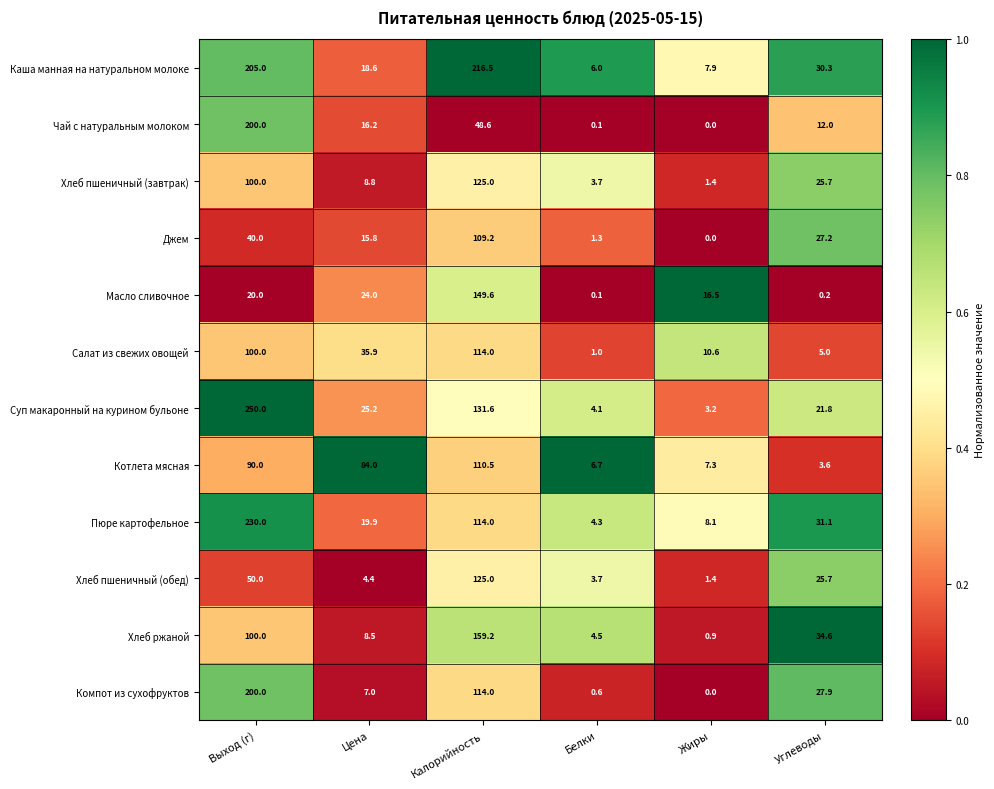

What is the sum of the Каша манная на натуральном молоке values at Углеводы and Калорийность?

246.8